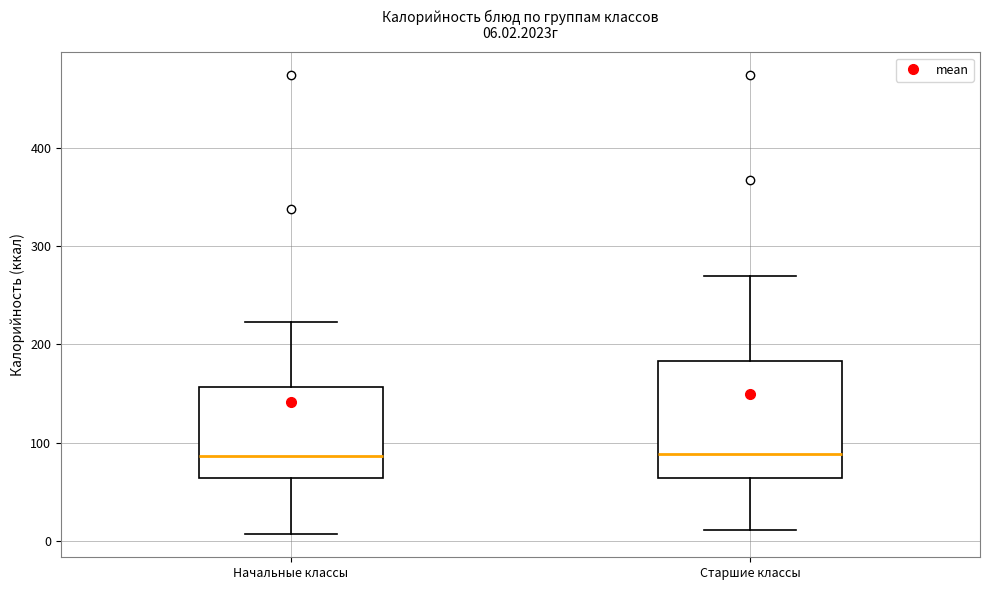

Which box is the tallest, from its lower edge to its upper edge?

Старшие классы